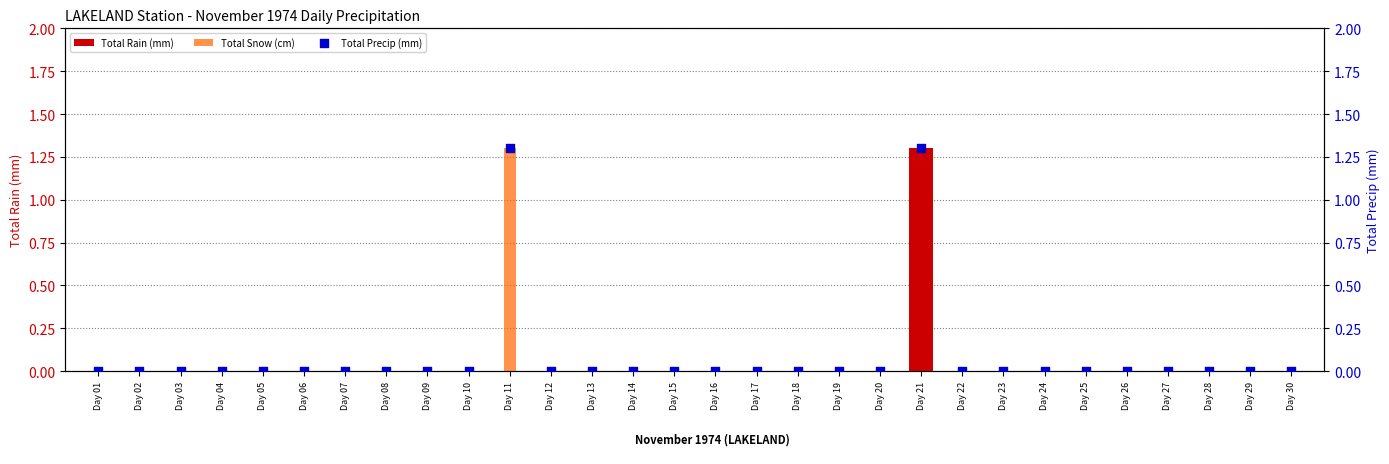

At how many categories does at least one series exceed 0?

2